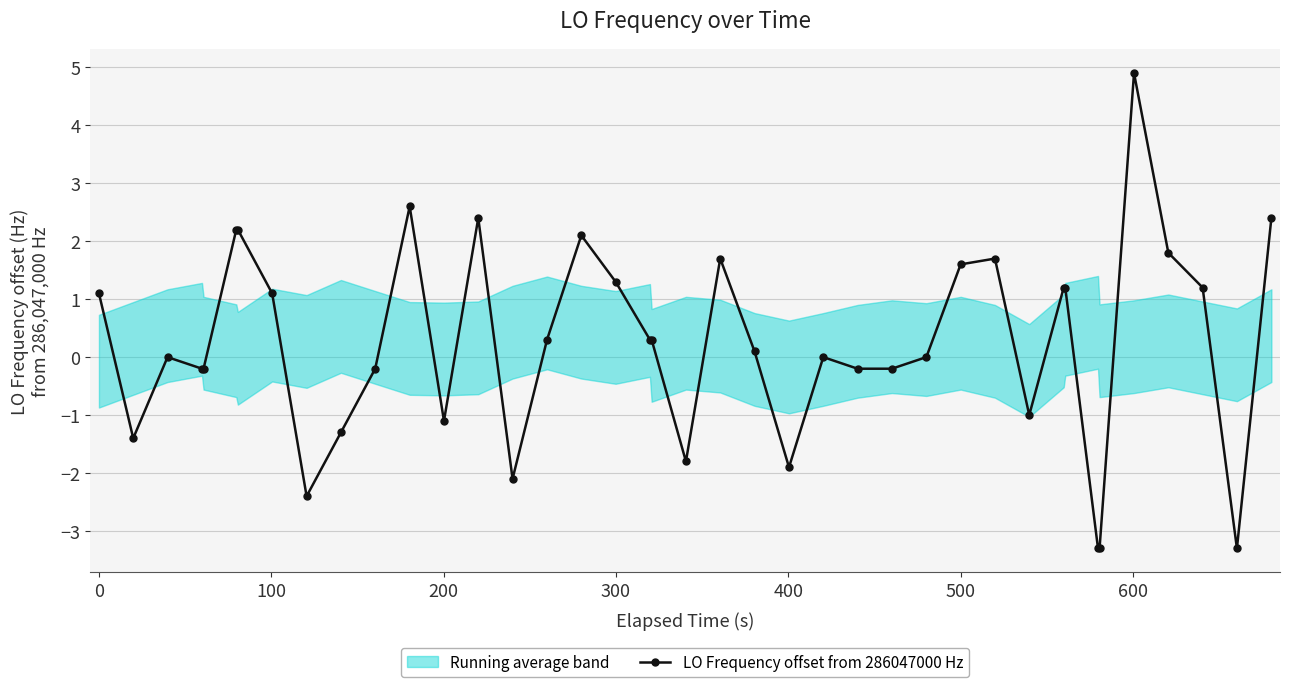

What is the highest value of the LO Frequency offset from 286047000 Hz series?

4.9